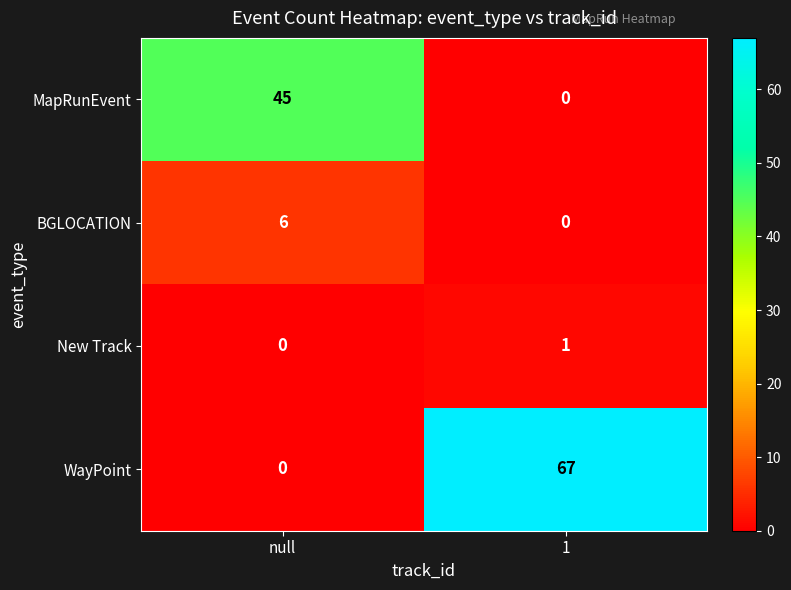

How many values in the New Track series are below 1?

1